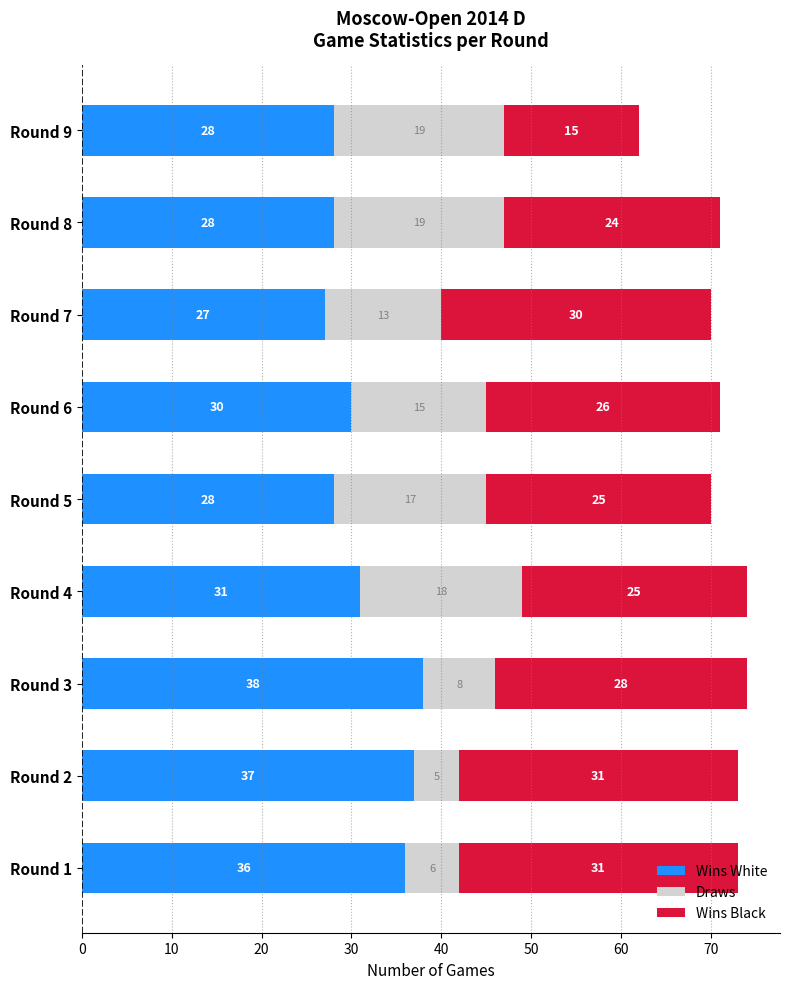

The value of Wins White at Round 1 is 36. True or false?

True